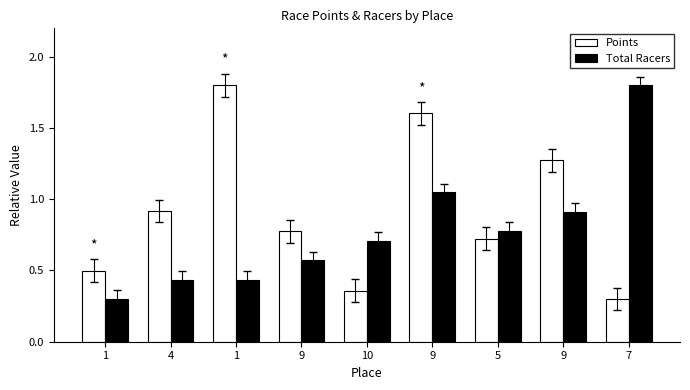

How many distinct data groups are displayed?

2